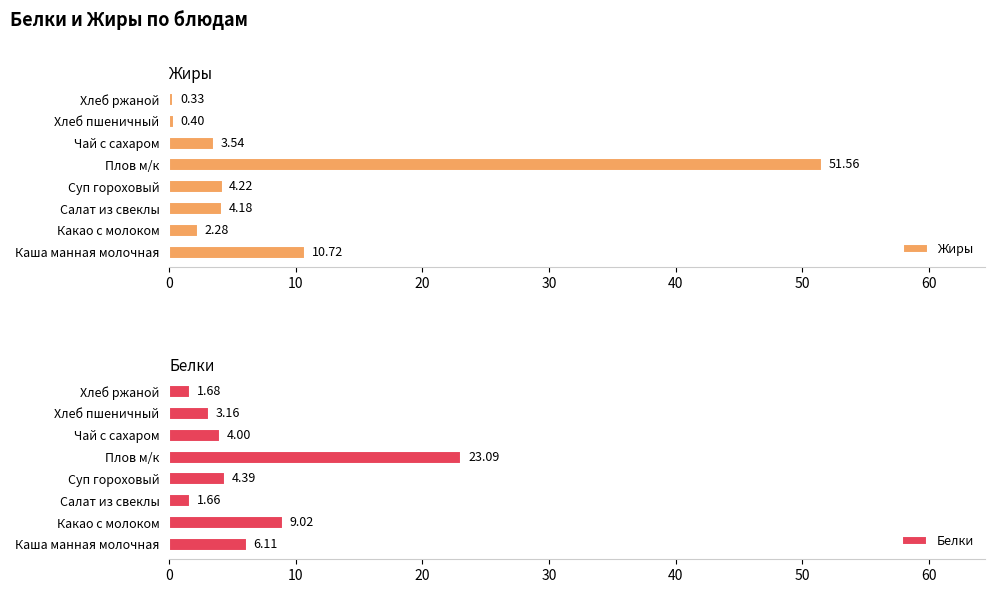

Which series has the widest spread of values?

Жиры